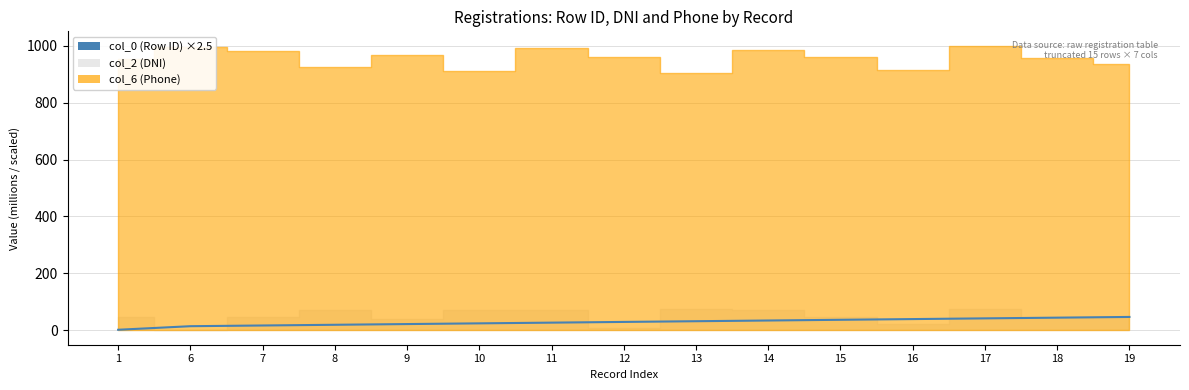

The value at 19 is 47.5. True or false?

True